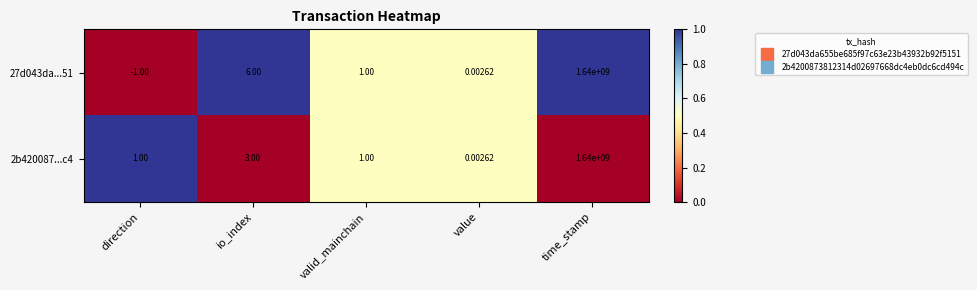

At how many categories does at least one series exceed 0?

5